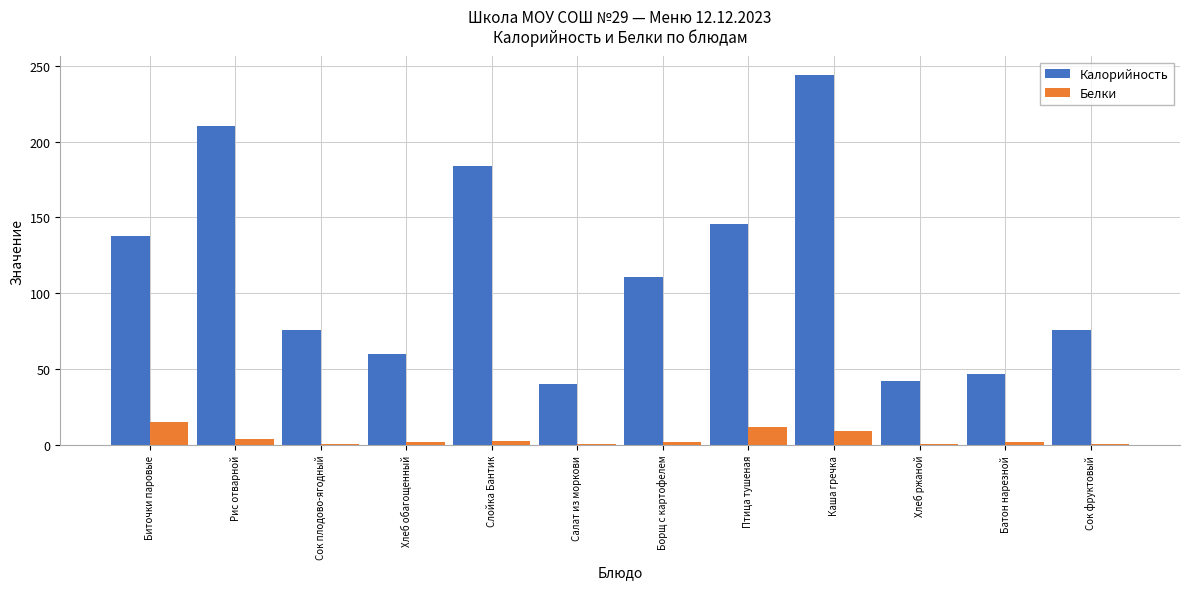

How many series are shown in this chart?

2